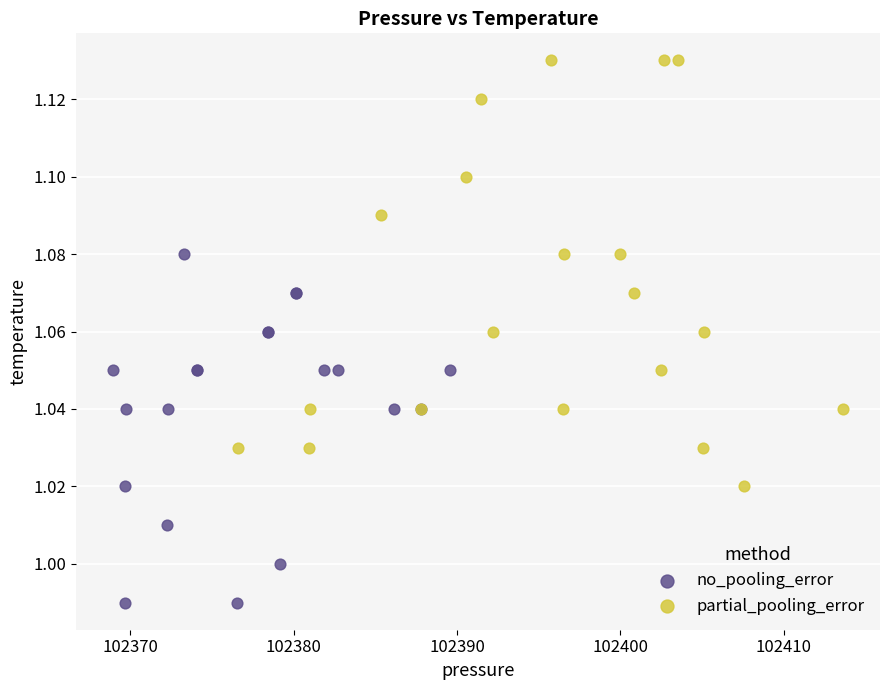

Which series reaches the maximum Y coordinate?

partial_pooling_error